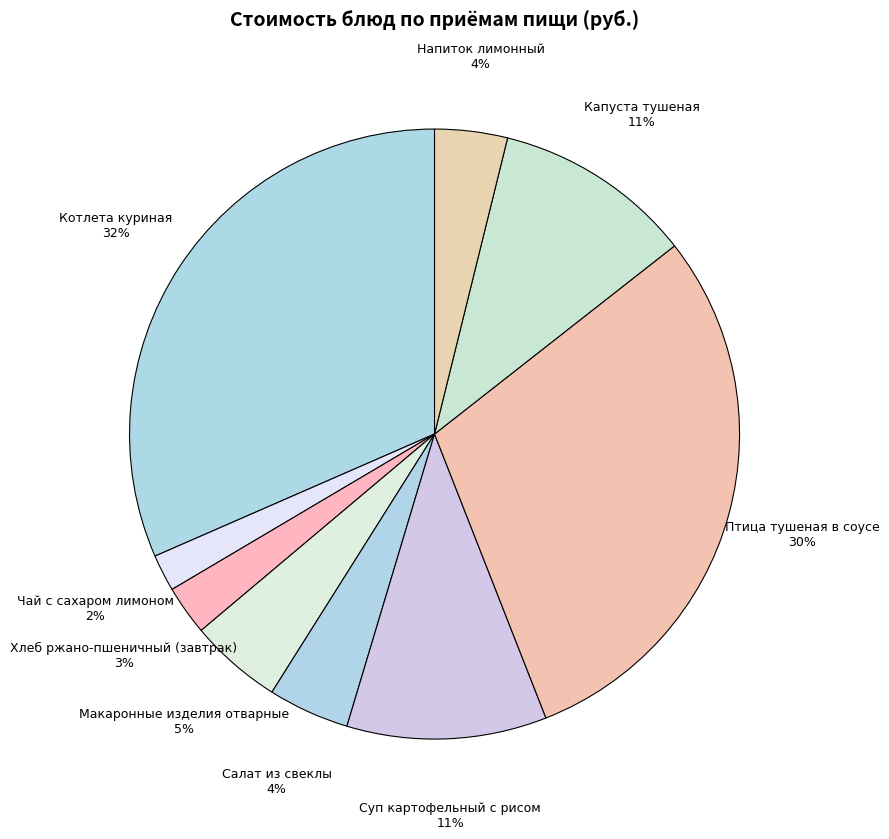

Between Котлета куриная and Салат из свеклы, which is larger?

Котлета куриная